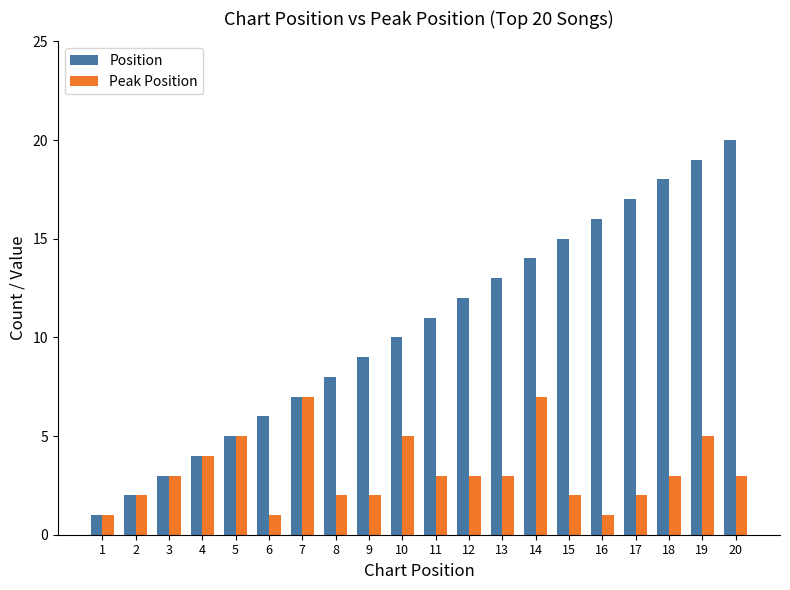

Is it true that Position equals 10 at 10?

True